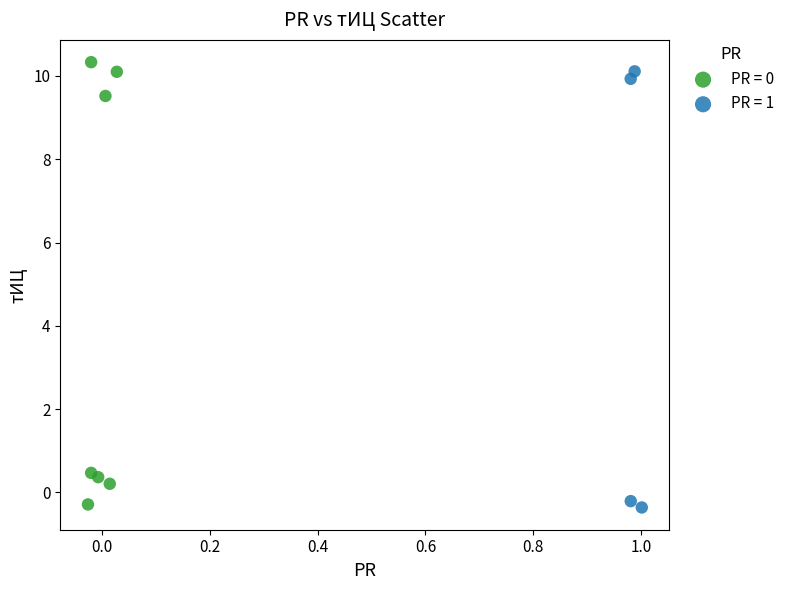

What are all the series names shown in the legend?

PR = 0, PR = 1